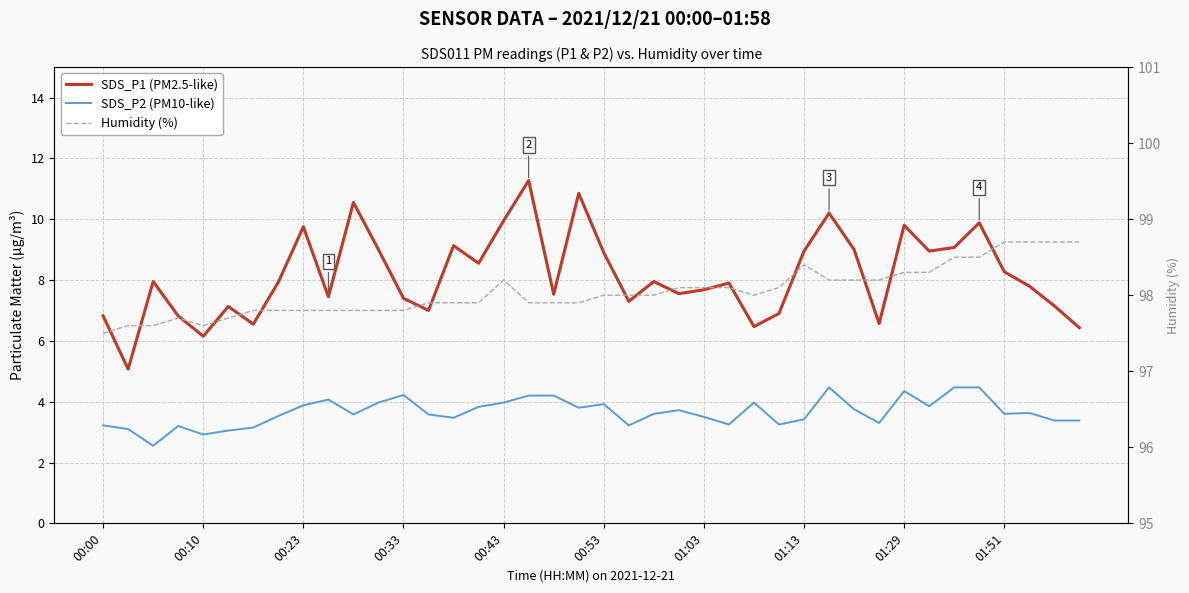

How many lines are shown in the chart?

3